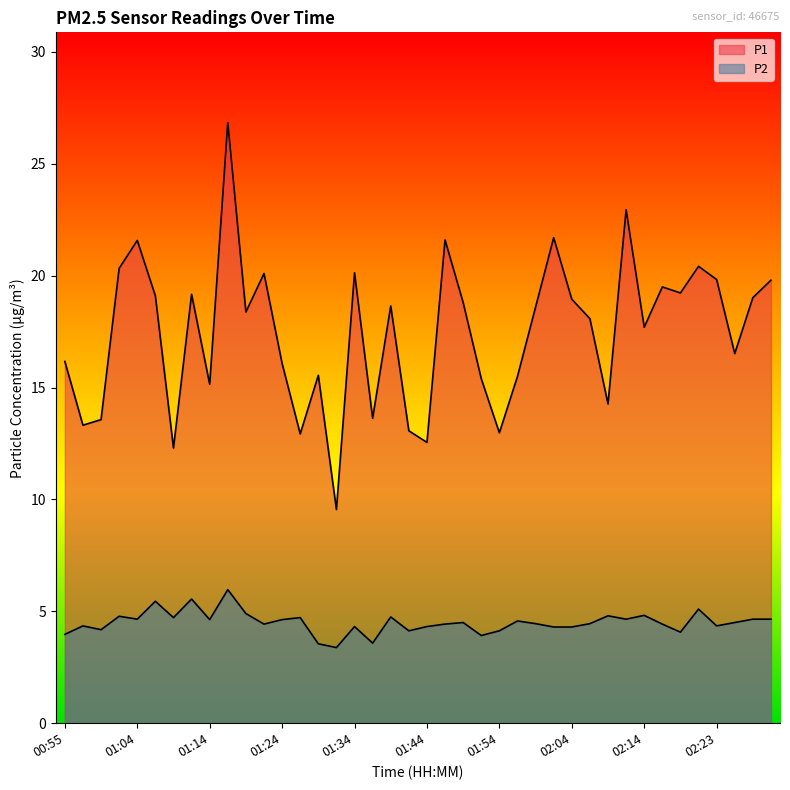

True or false: P1 and P2 cross at least once.

False